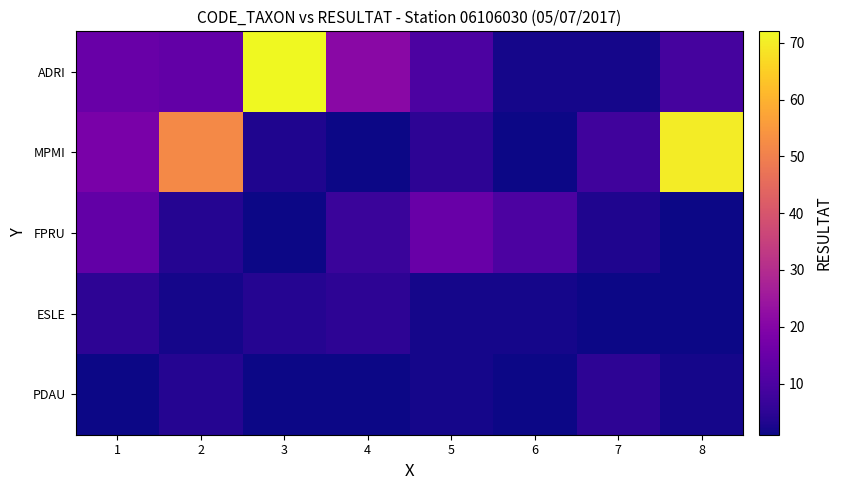

What is the greatest value displayed?

72